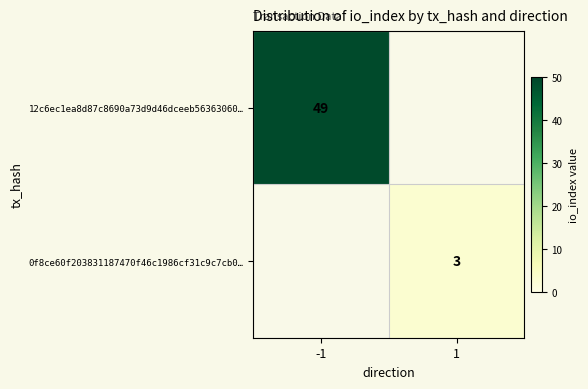

True or false: 0f8ce60f203831187470f46c1986cf31c9c7cb0… has a value of 5 at 1.

False